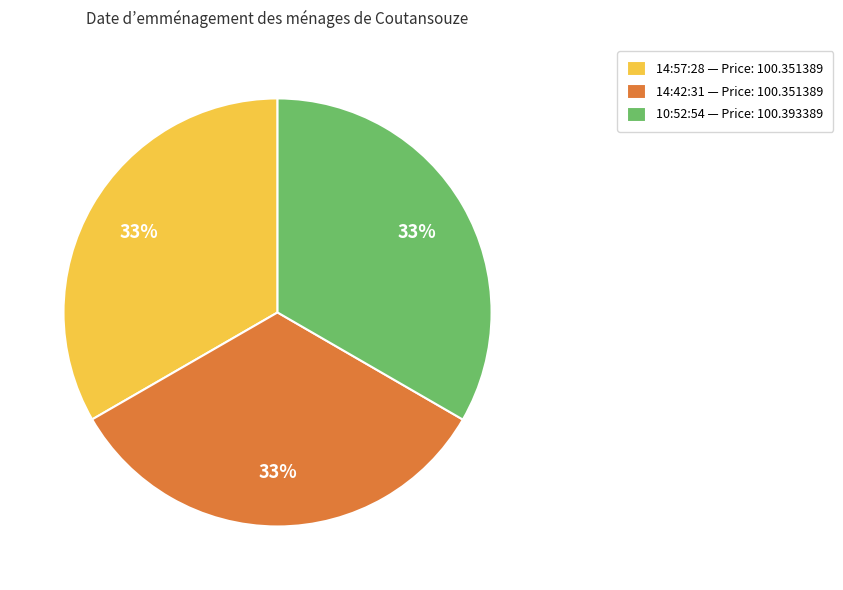

To the nearest percent, what is the combined percentage of 14:42:31 and 10:52:54?

67%